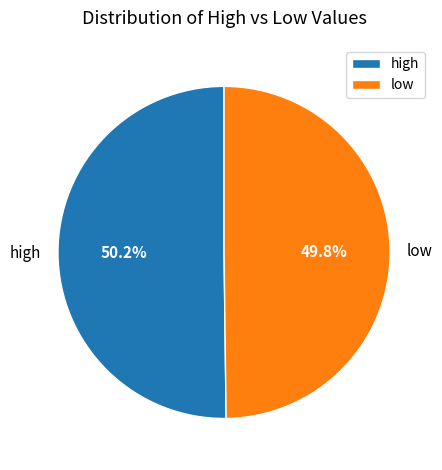

What is the ratio of the value at low to the value at high?

1.0